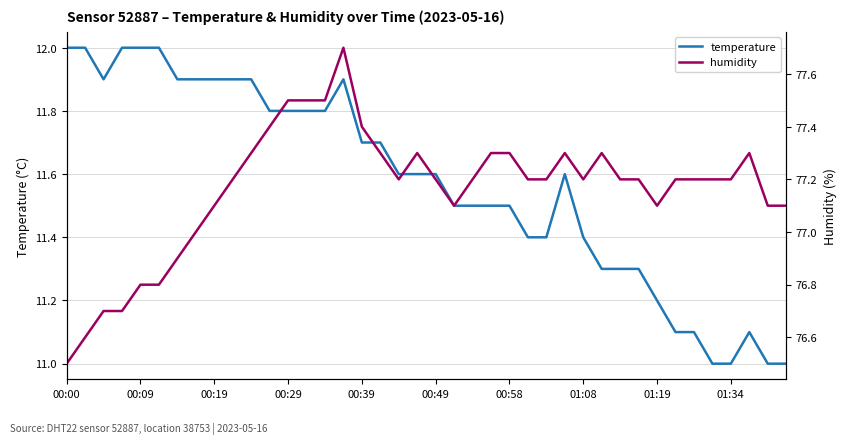

True or false: temperature and humidity intersect in this chart.

False